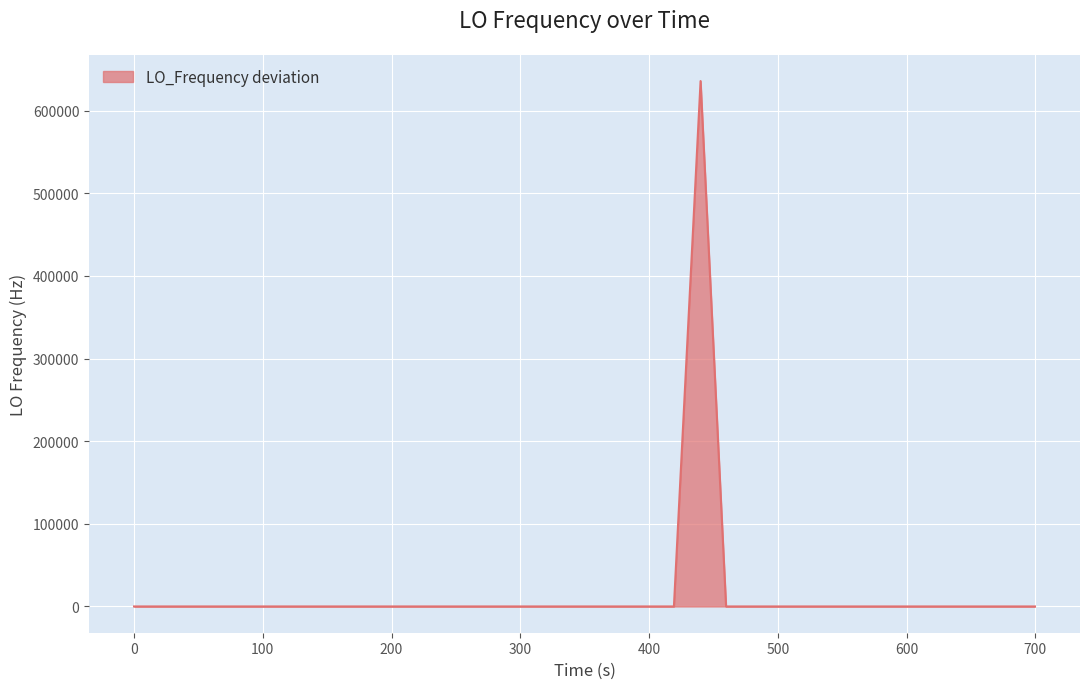

What is the difference between the maximum and minimum values?

635708.1